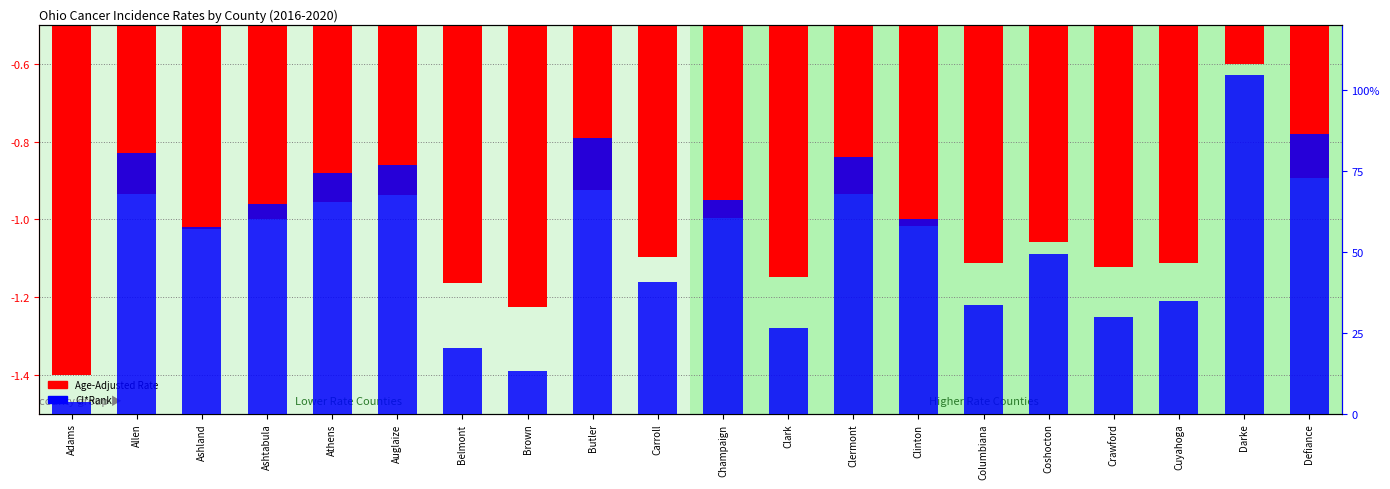

Reading left to right, extract all data points from this chart.

Age-Adjusted Rate: -1.4	-0.9	-1.0	-1.0	-1.0	-0.9	-1.2	-1.2	-0.9	-1.1	-1.0	-1.1	-0.9	-1.0	-1.1	-1.1	-1.1	-1.1	-0.6	-0.9
CI*Rank: 0.0	0.8	0.6	0.6	0.7	0.8	0.2	0.1	0.9	0.4	0.7	0.3	0.8	0.6	0.3	0.5	0.3	0.3	1.0	0.9